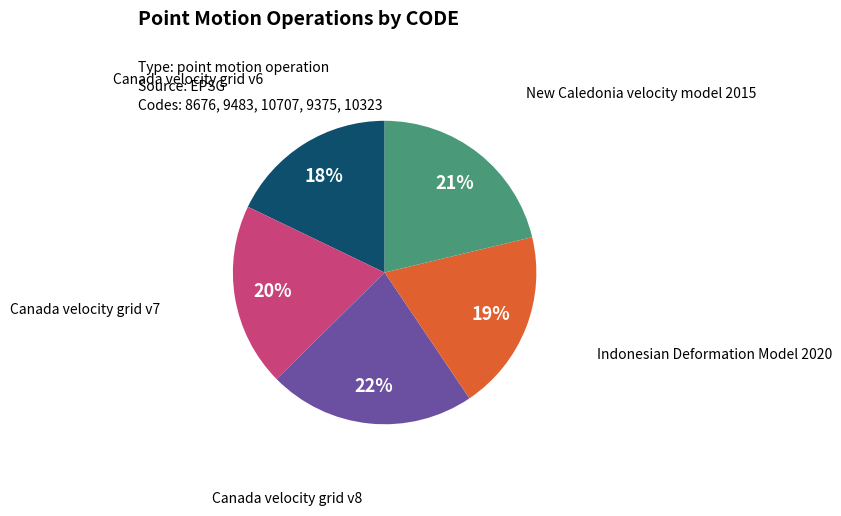

Is Canada velocity grid v6 the majority of the pie?

No